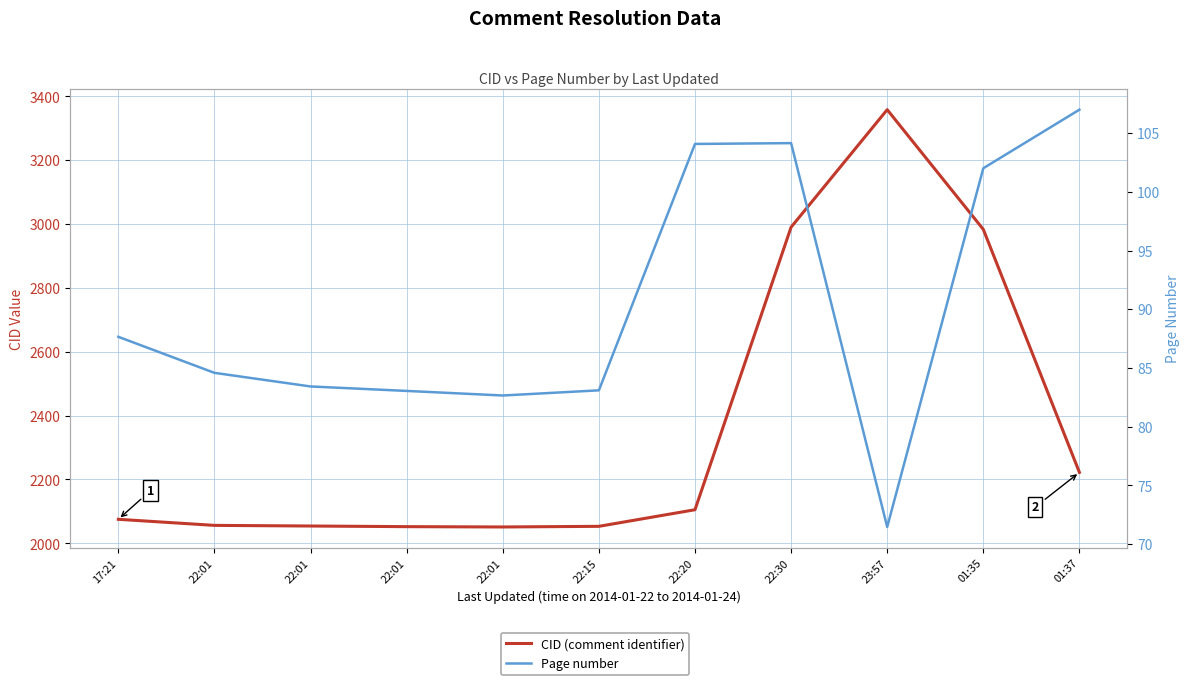

At which category is the sum across all series the highest?

23:57